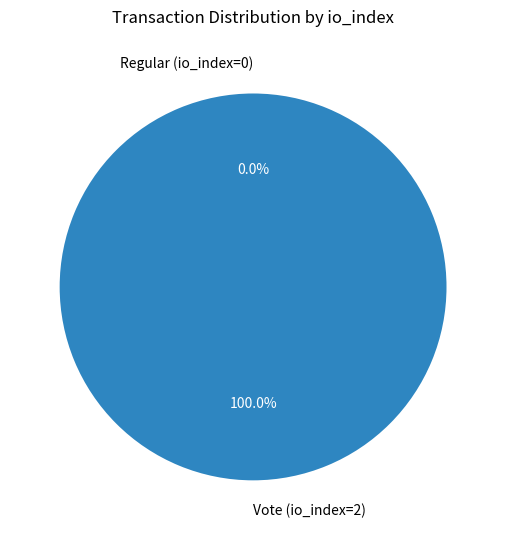

To the nearest percent, what is the average slice percentage?

50%